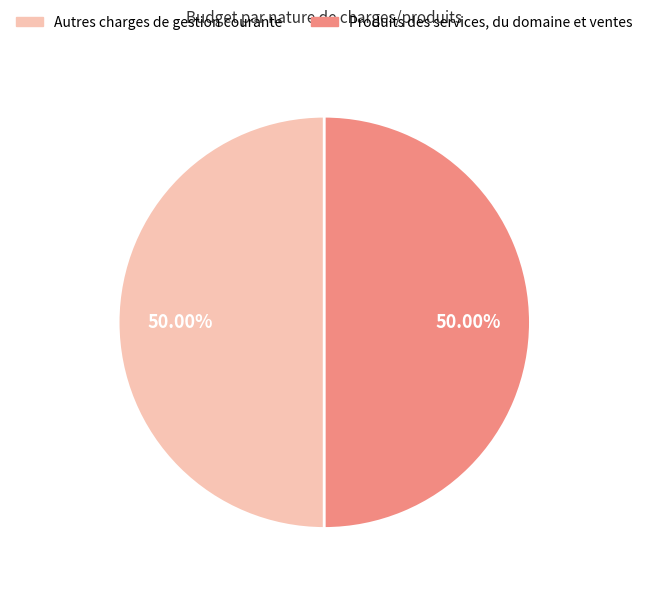

Count the number of slices in the pie.

2